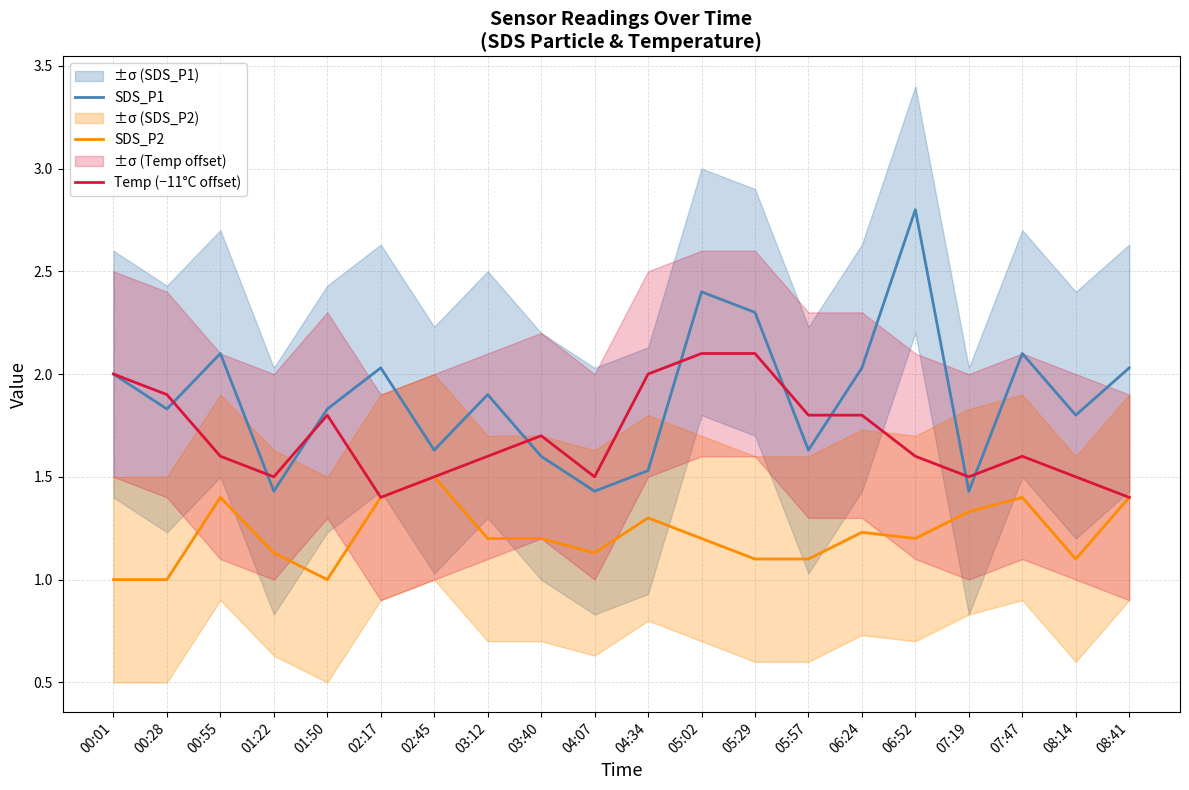

What is the difference between the highest and lowest values at 07:47?

0.7